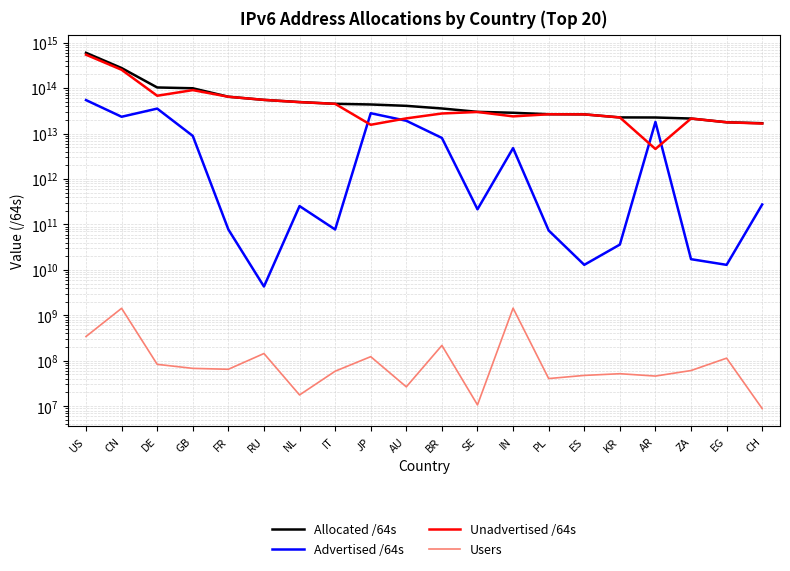

At AU, list the series in order from largest to smallest.

Allocated /64s, Unadvertised /64s, Advertised /64s, Users